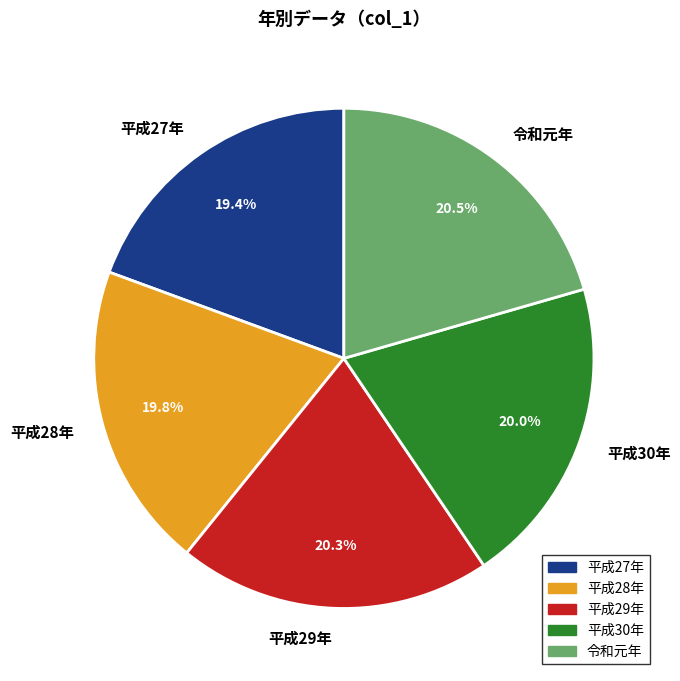

What portion of the pie excludes 平成28年?

80.2%